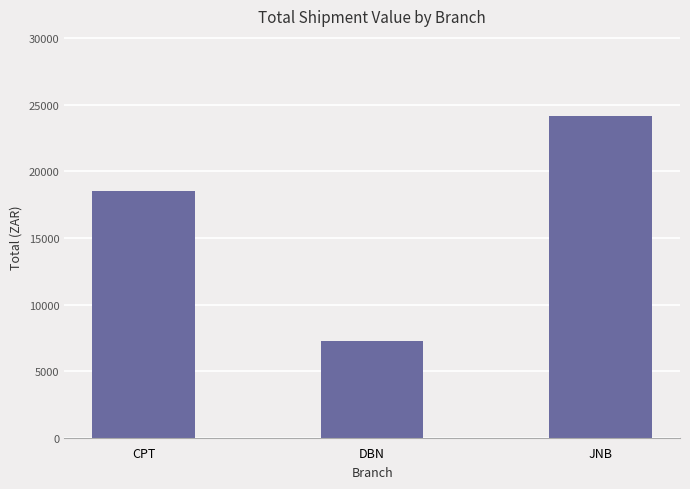

Which category has the lowest value across all series?

DBN